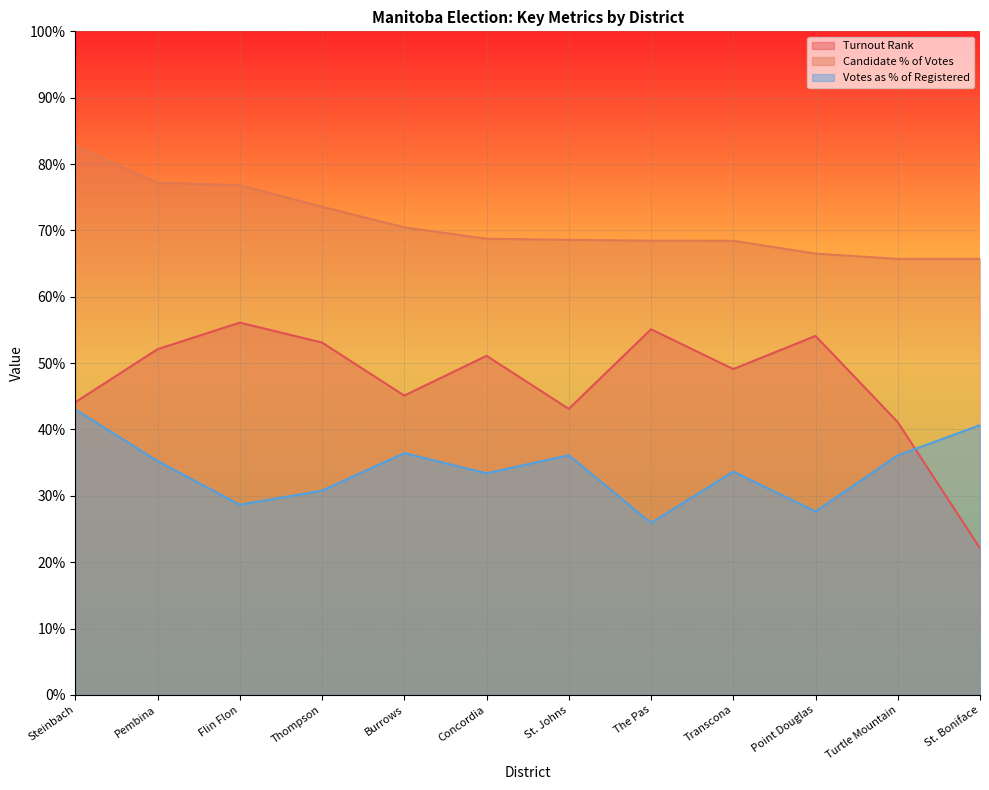

How many data points in Turnout Rank are above 51?

6